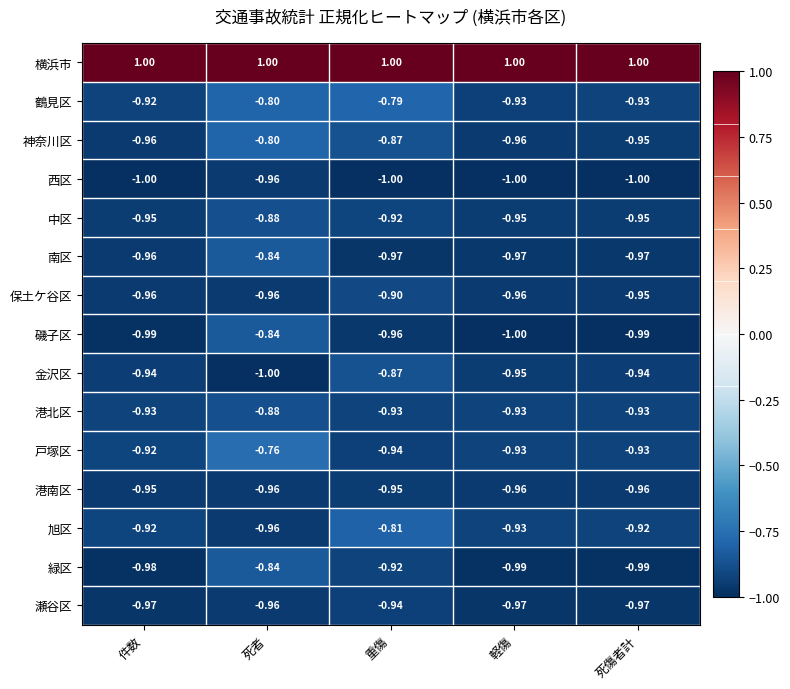

Which series has the largest range (max minus min)?

戸塚区